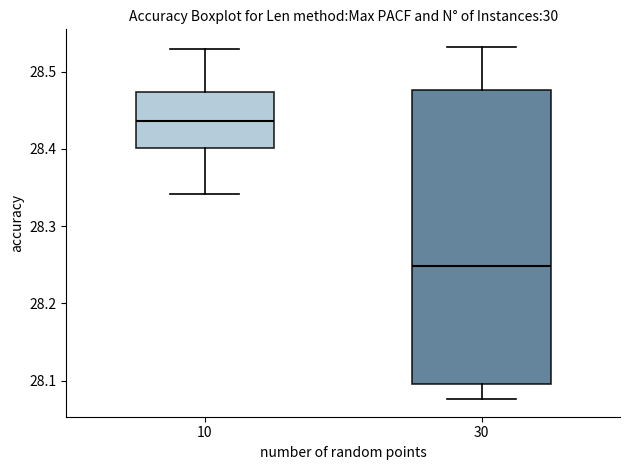

Which box's median line is the lowest?

30